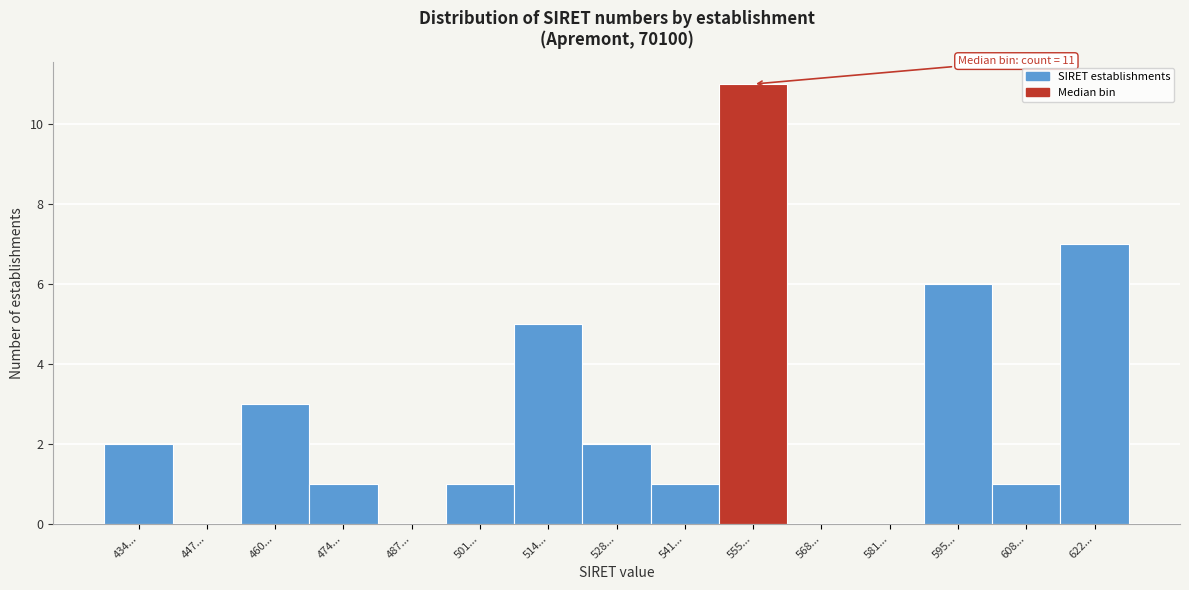

Reading left to right, extract all data points from this chart.

434...=2	447...=0	460...=3	474...=1	487...=0	501...=1	514...=5	528...=2	541...=1	555...=11	568...=0	581...=0	595...=6	608...=1	622...=7